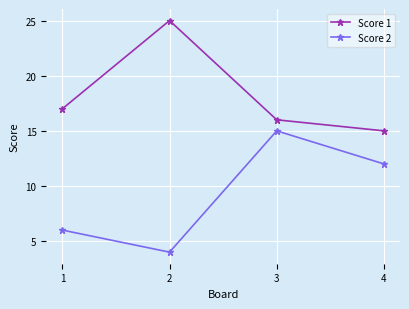

How many lines are shown in the chart?

2